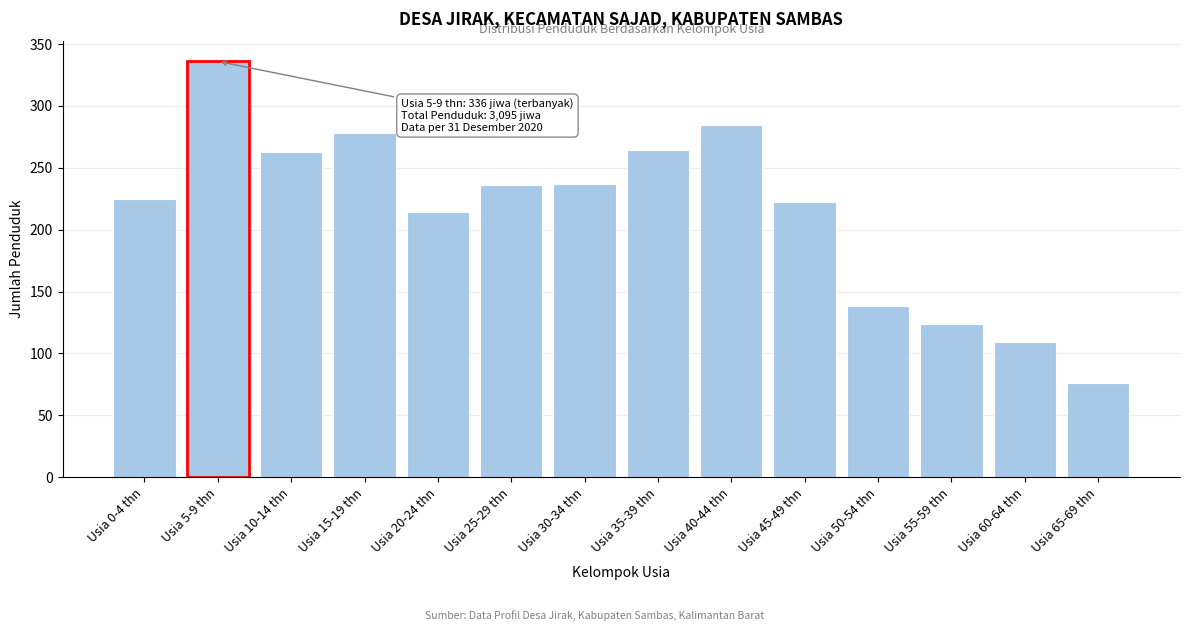

Which label corresponds to the largest value in the chart?

Usia 5-9 thn